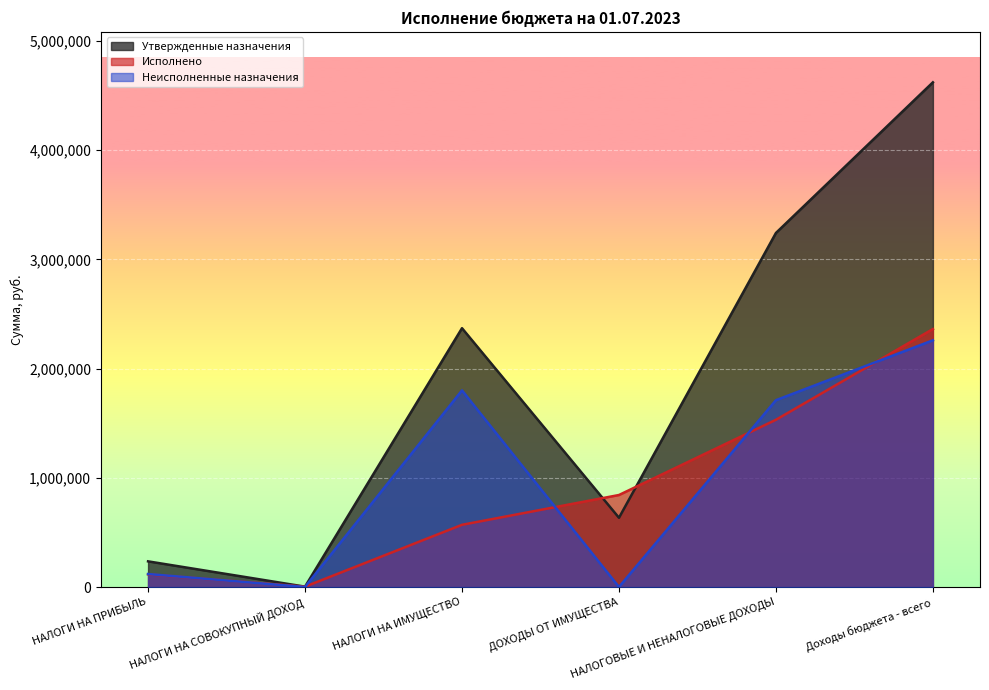

Does the chart display data point markers on the line(s)?

No